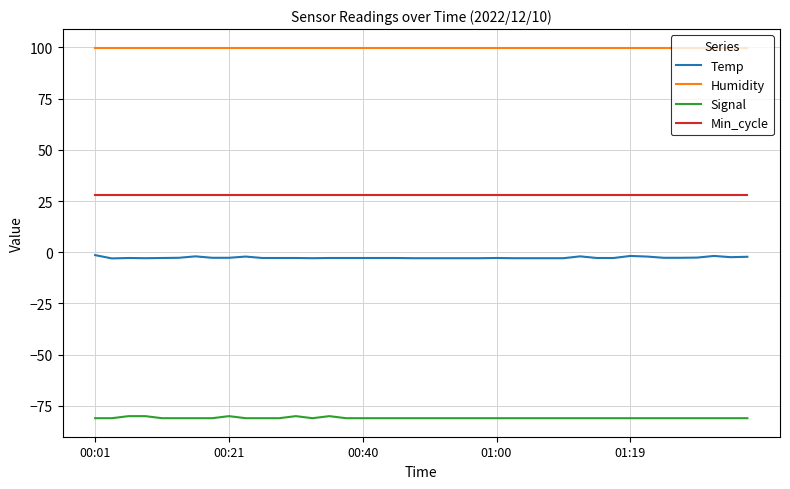

True or false: Min_cycle and Humidity intersect in this chart.

False